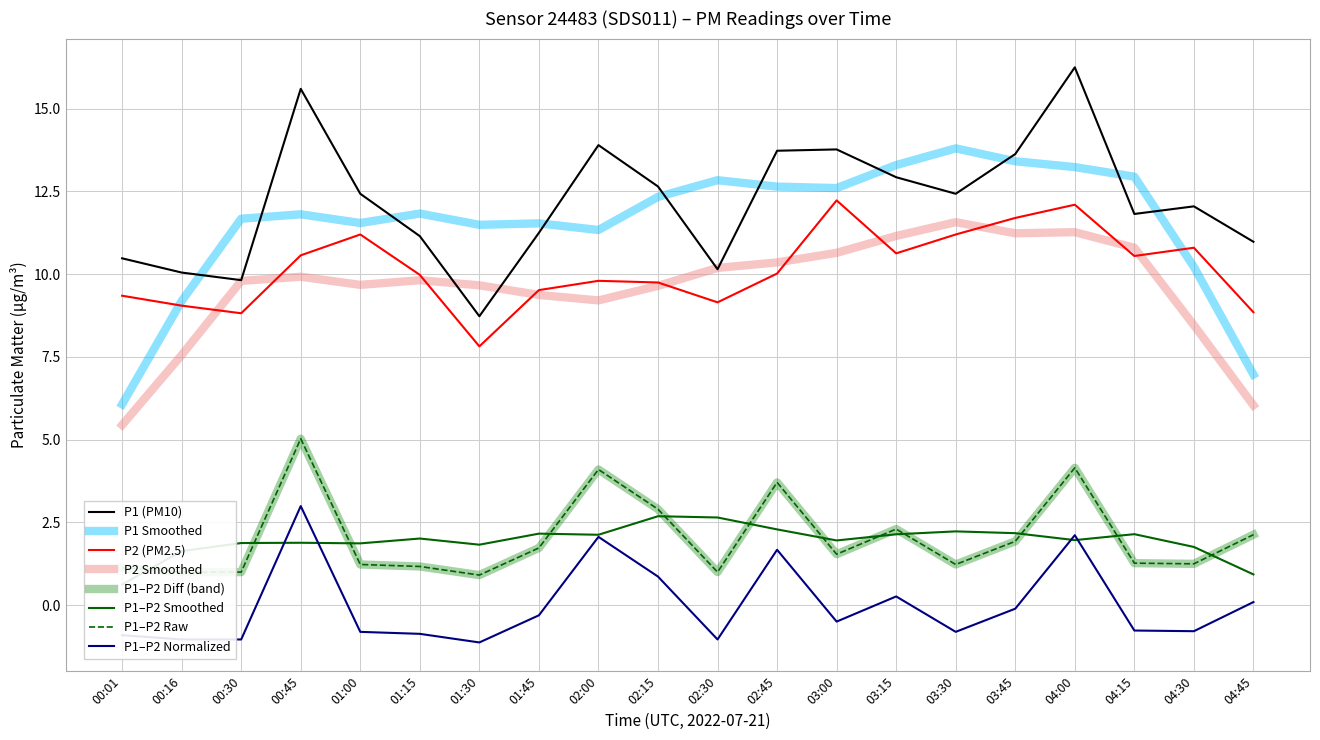

At which category does the chart reach its minimum across all series?

01:30